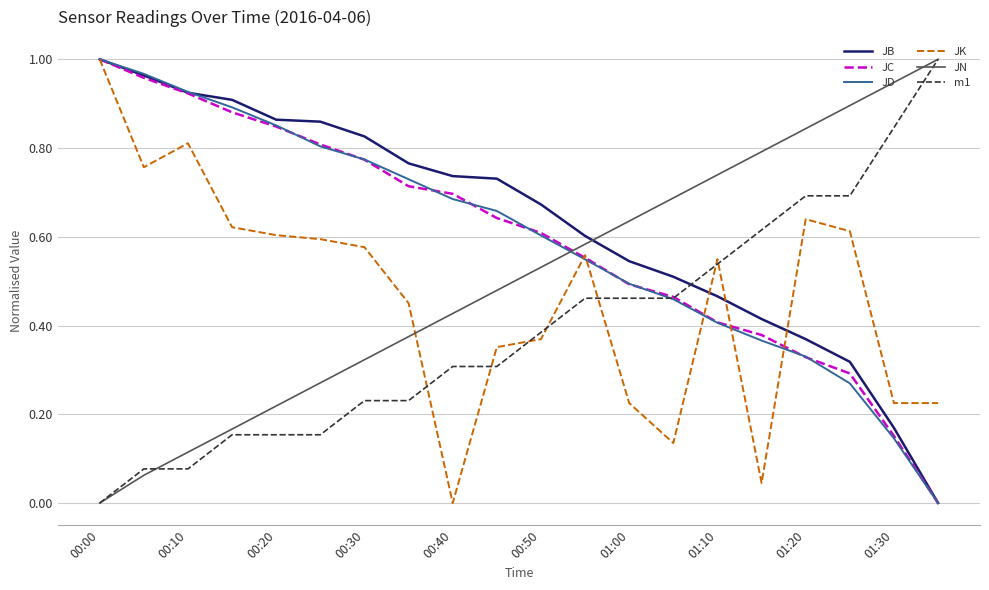

True or false: JN and JC intersect in this chart.

True